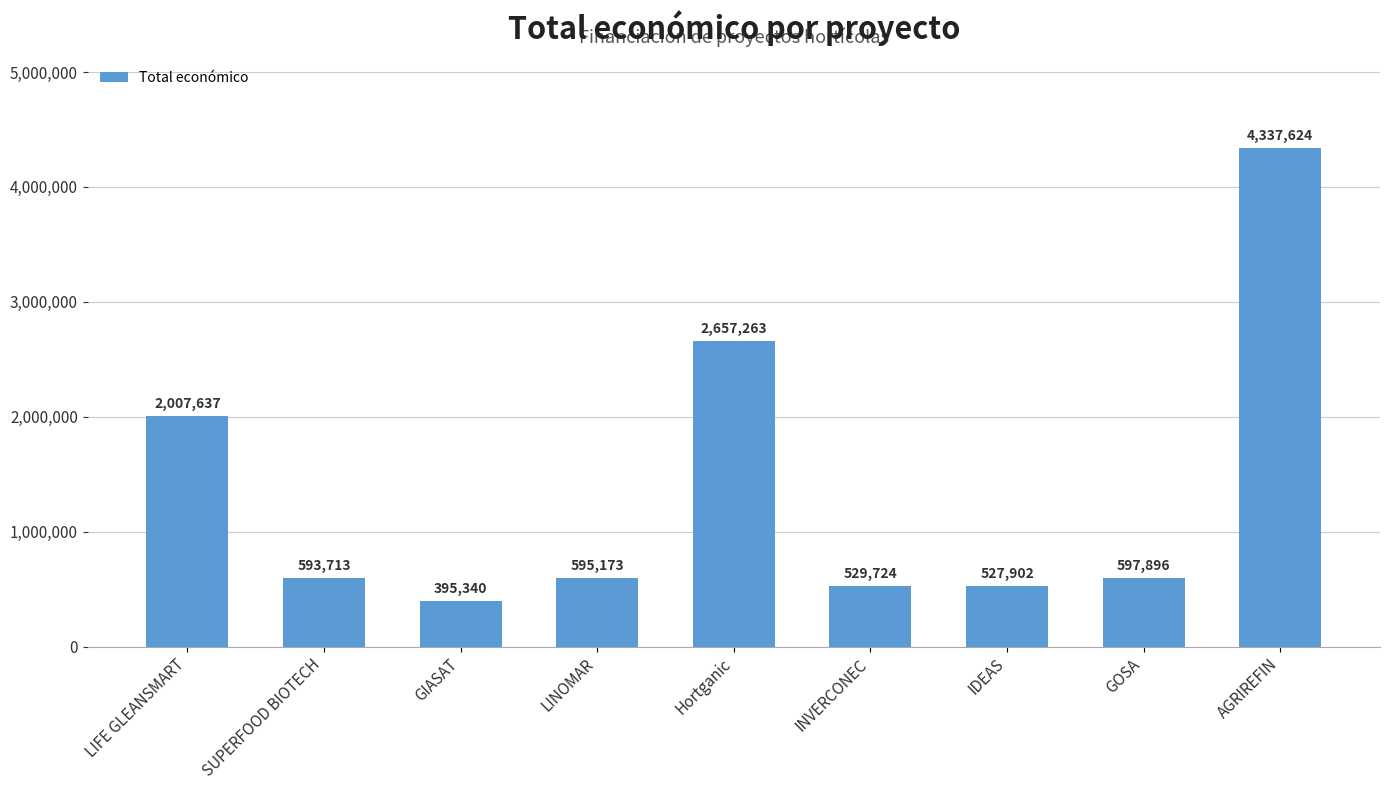

How many series are shown in this chart?

1